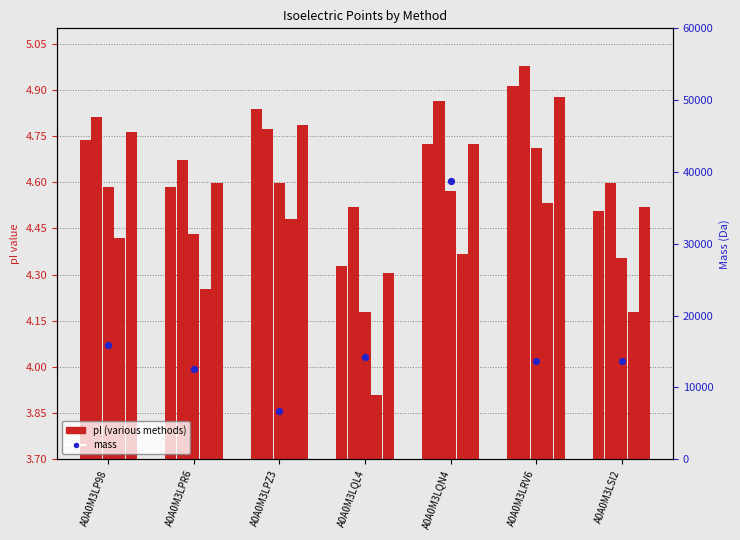

At which category is the sum across all series the highest?

A0A0M3LQN4